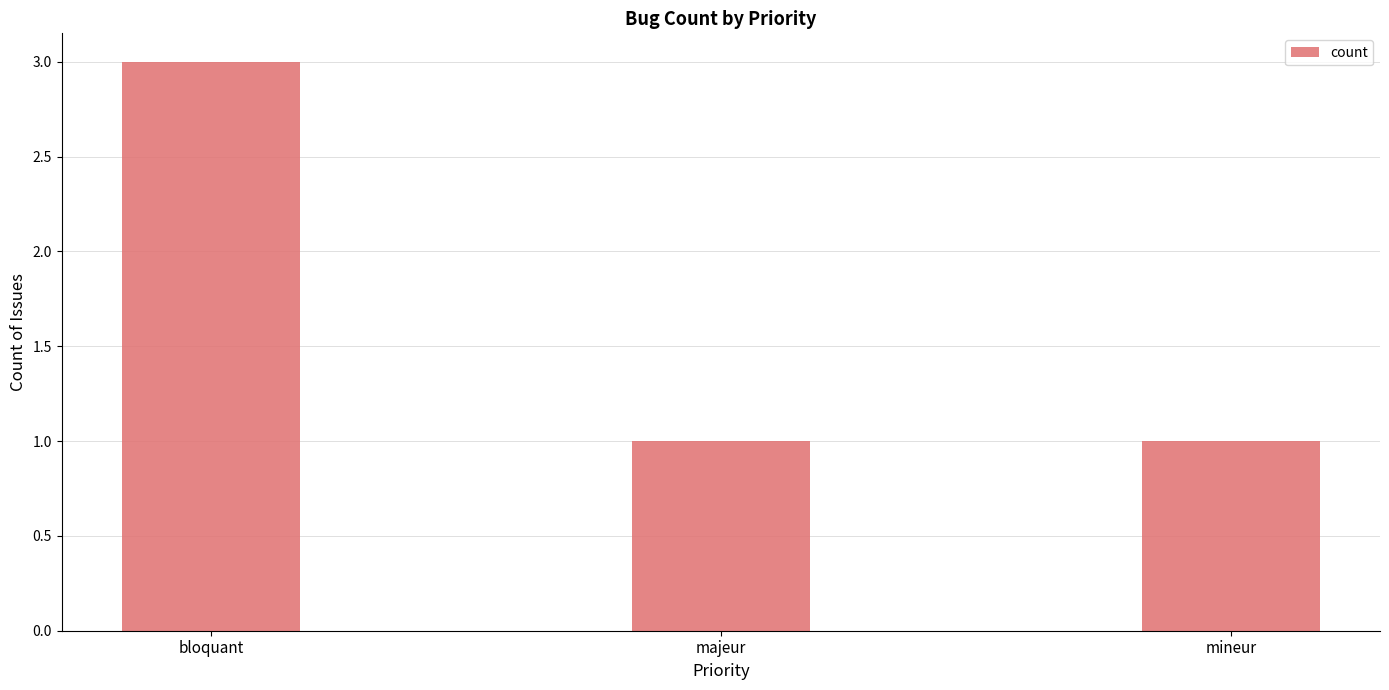

Which label corresponds to the largest value in the chart?

bloquant